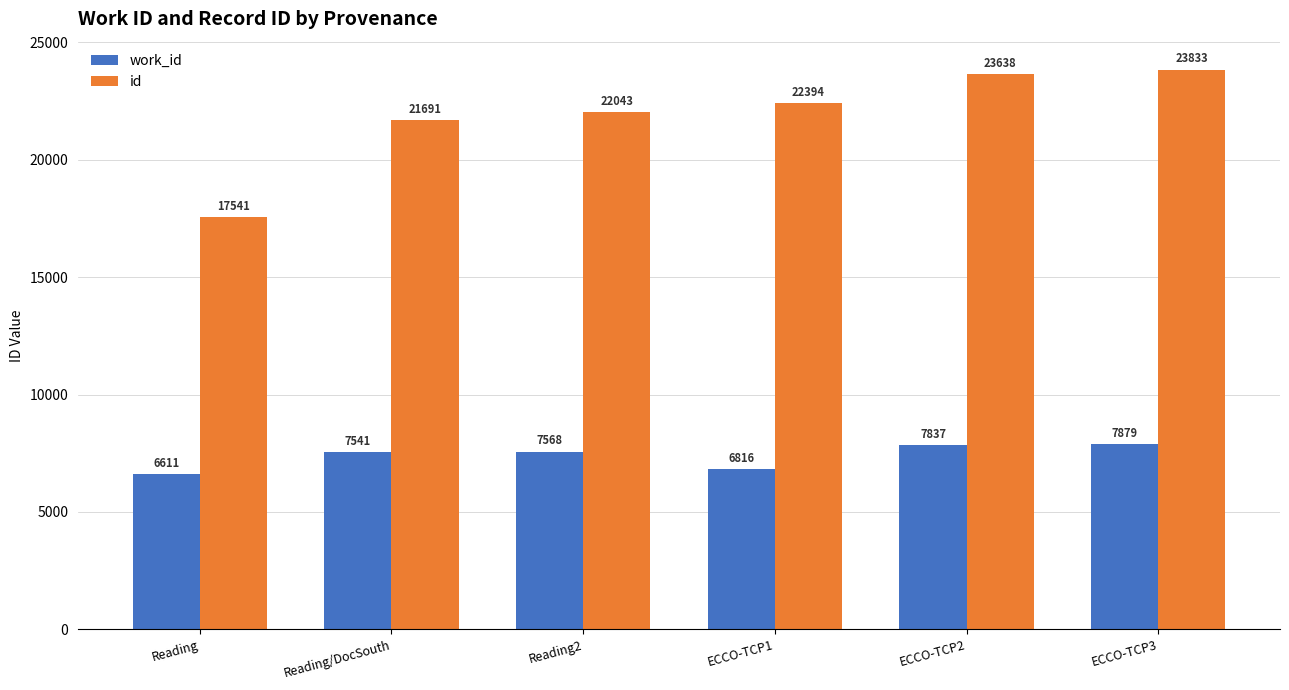

What is the label of the 4th bar from the right?

Reading2